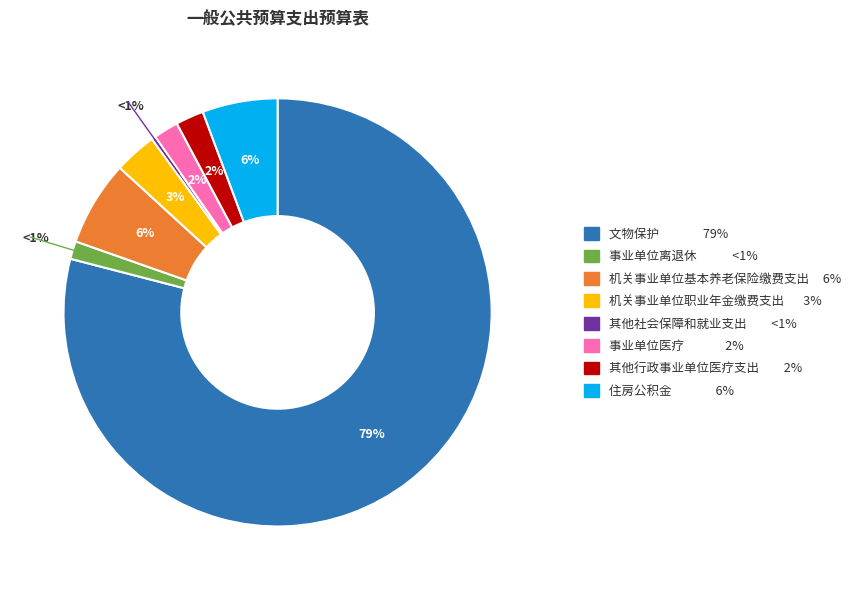

Which category has the smallest portion of the pie?

其他社会保障和就业支出